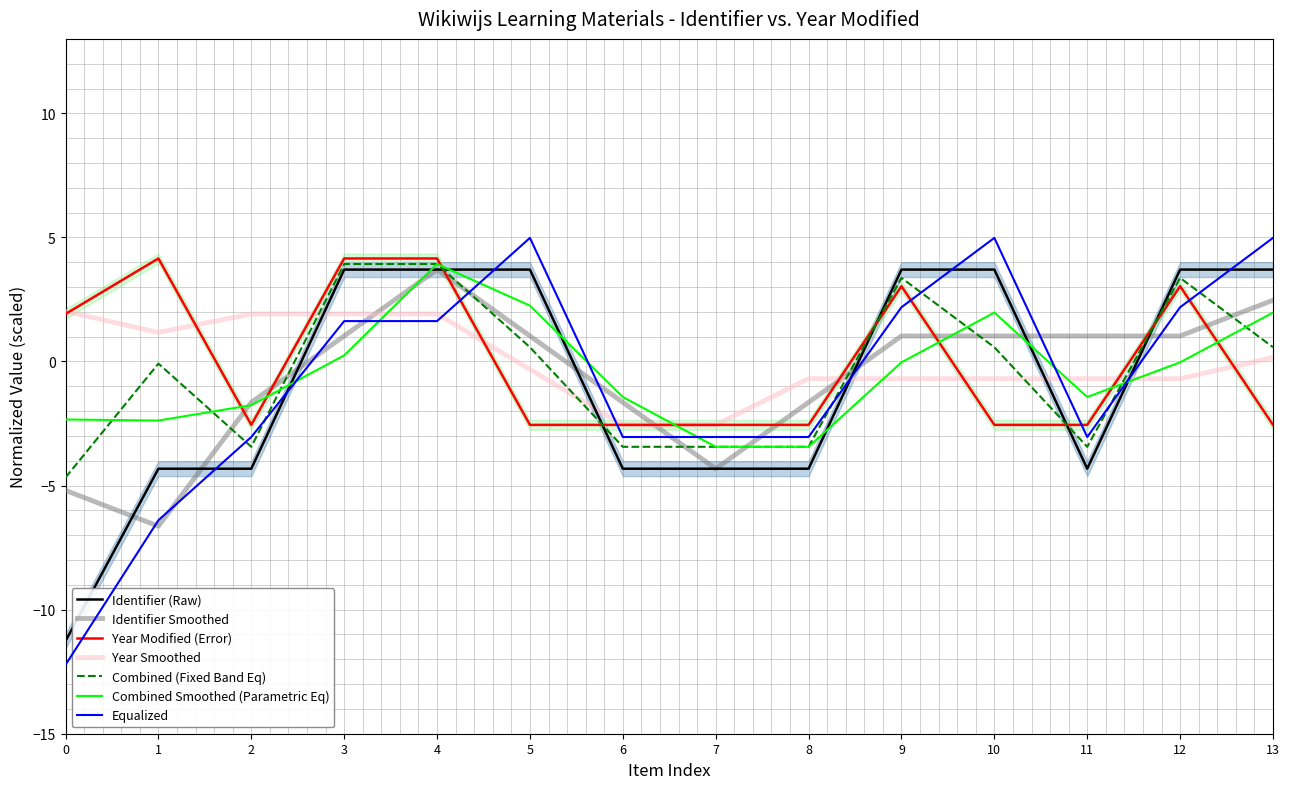

What is the minimum value shown in the chart?

-11.3